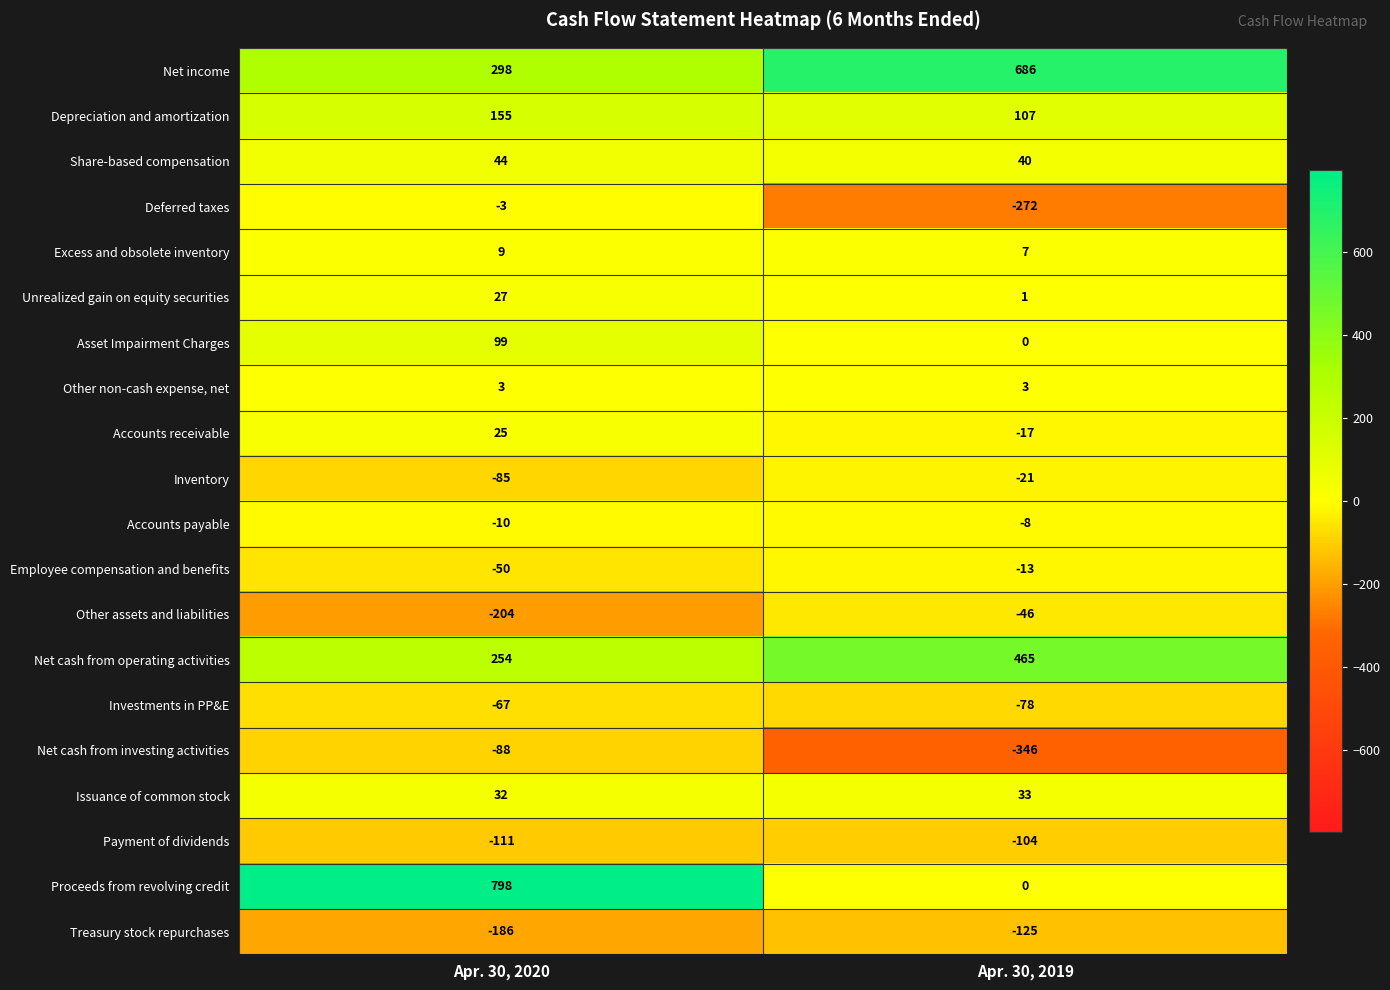

What is the greatest value displayed?

798